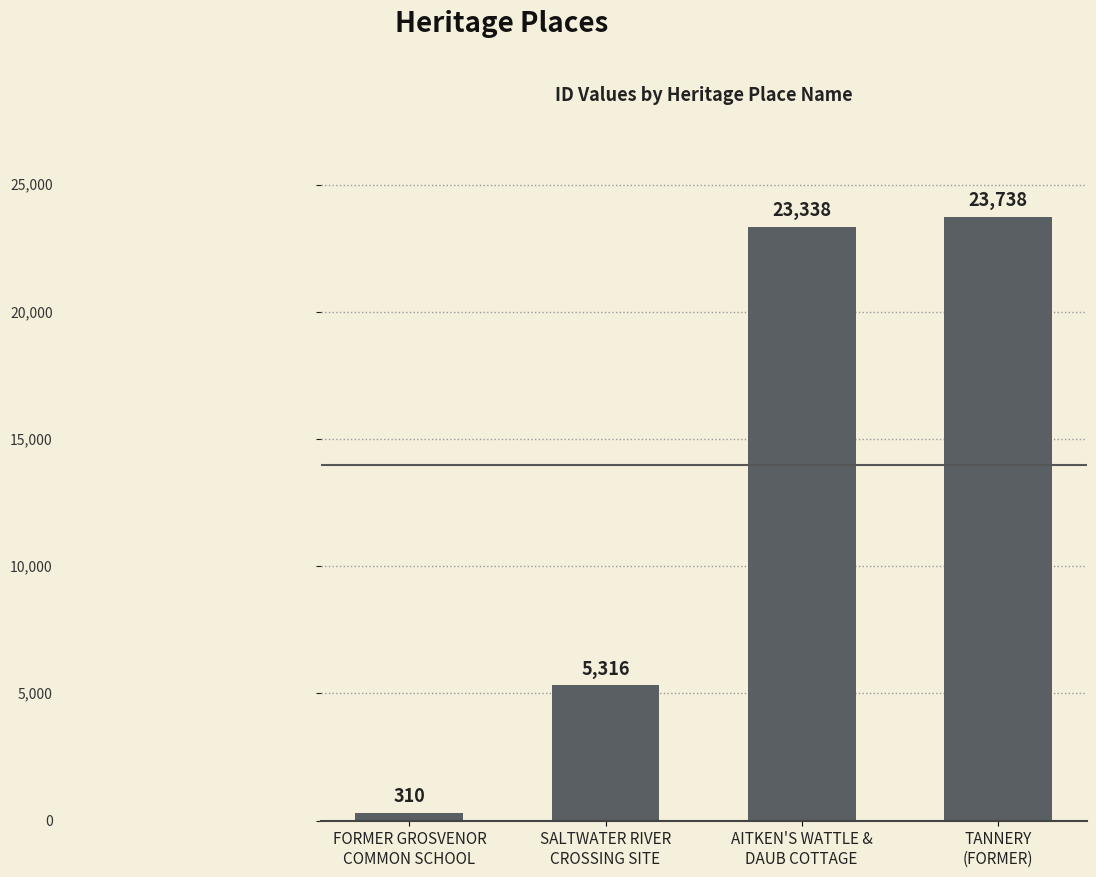

What is the label of the 4th bar from the right?

FORMER GROSVENOR
COMMON SCHOOL